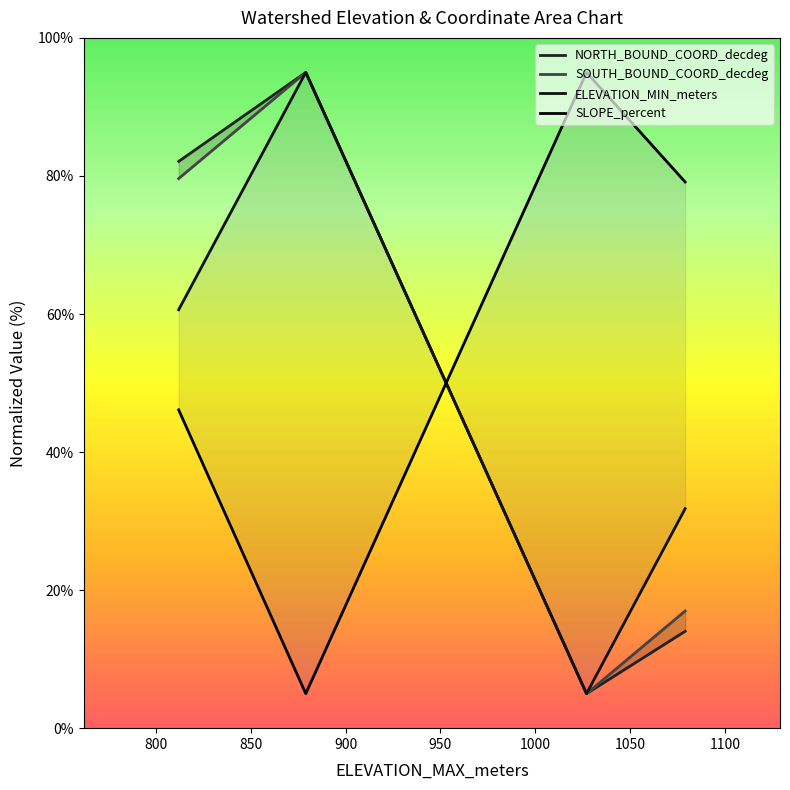

How many lines are shown in the chart?

4